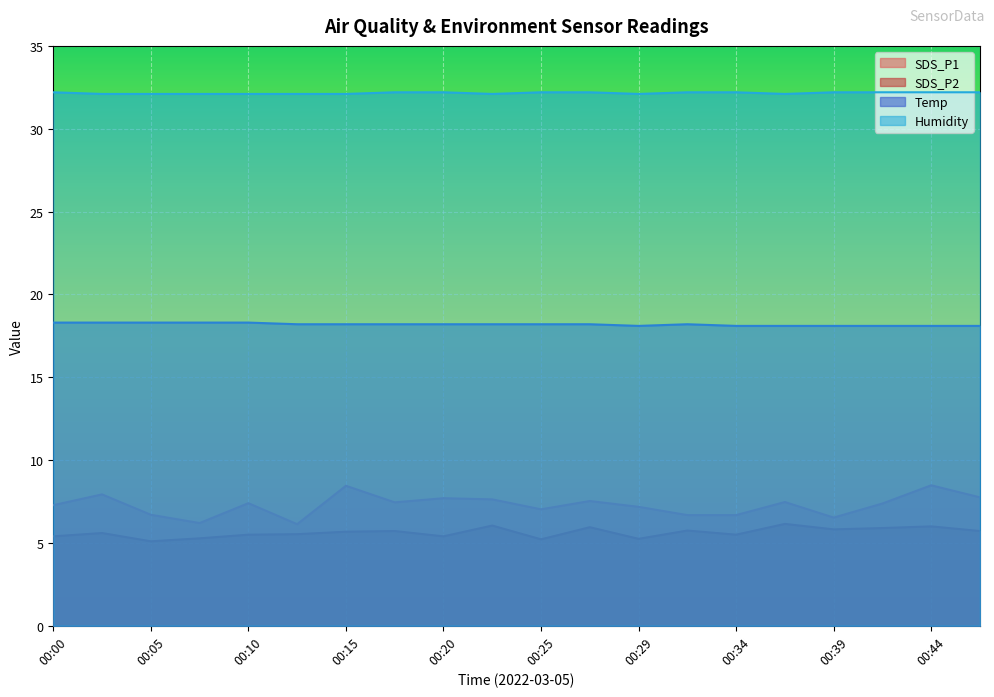

Reading right to left, extract all data points from this chart.

SDS_P1: 00:46=7.8	00:44=8.5	00:42=7.4	00:39=6.5	00:37=7.5	00:34=6.7	00:32=6.7	00:29=7.2	00:27=7.5	00:25=7.0	00:22=7.6	00:20=7.7	00:17=7.5	00:15=8.4	00:12=6.1	00:10=7.4	00:07=6.2	00:05=6.7	00:03=7.9	00:00=7.3
SDS_P2: 00:46=5.7	00:44=6.0	00:42=5.9	00:39=5.8	00:37=6.2	00:34=5.5	00:32=5.8	00:29=5.2	00:27=6.0	00:25=5.2	00:22=6.0	00:20=5.4	00:17=5.7	00:15=5.7	00:12=5.5	00:10=5.5	00:07=5.3	00:05=5.1	00:03=5.6	00:00=5.4
Temp: 00:46=18.1	00:44=18.1	00:42=18.1	00:39=18.1	00:37=18.1	00:34=18.1	00:32=18.2	00:29=18.1	00:27=18.2	00:25=18.2	00:22=18.2	00:20=18.2	00:17=18.2	00:15=18.2	00:12=18.2	00:10=18.3	00:07=18.3	00:05=18.3	00:03=18.3	00:00=18.3
Humidity: 00:46=32.2	00:44=32.2	00:42=32.2	00:39=32.2	00:37=32.1	00:34=32.2	00:32=32.2	00:29=32.1	00:27=32.2	00:25=32.2	00:22=32.1	00:20=32.2	00:17=32.2	00:15=32.1	00:12=32.1	00:10=32.1	00:07=32.1	00:05=32.1	00:03=32.1	00:00=32.2